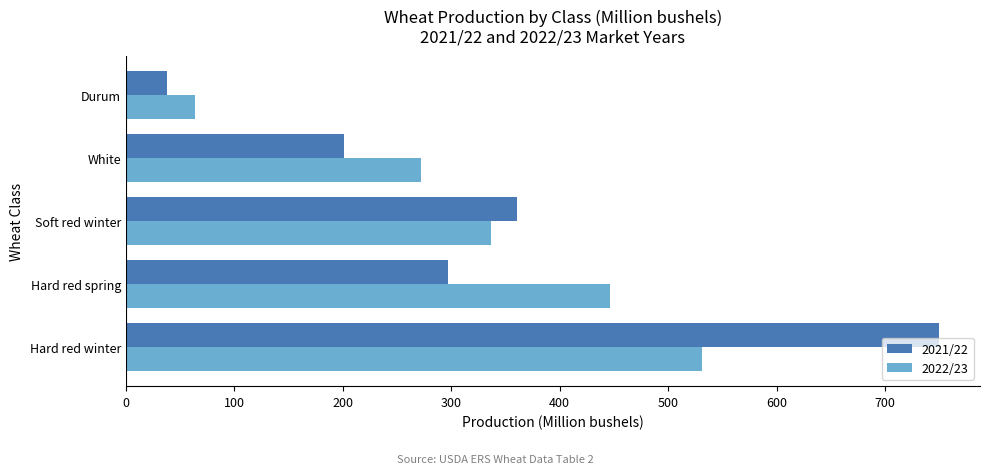

At Hard red winter, list the series in order from largest to smallest.

2021/22, 2022/23